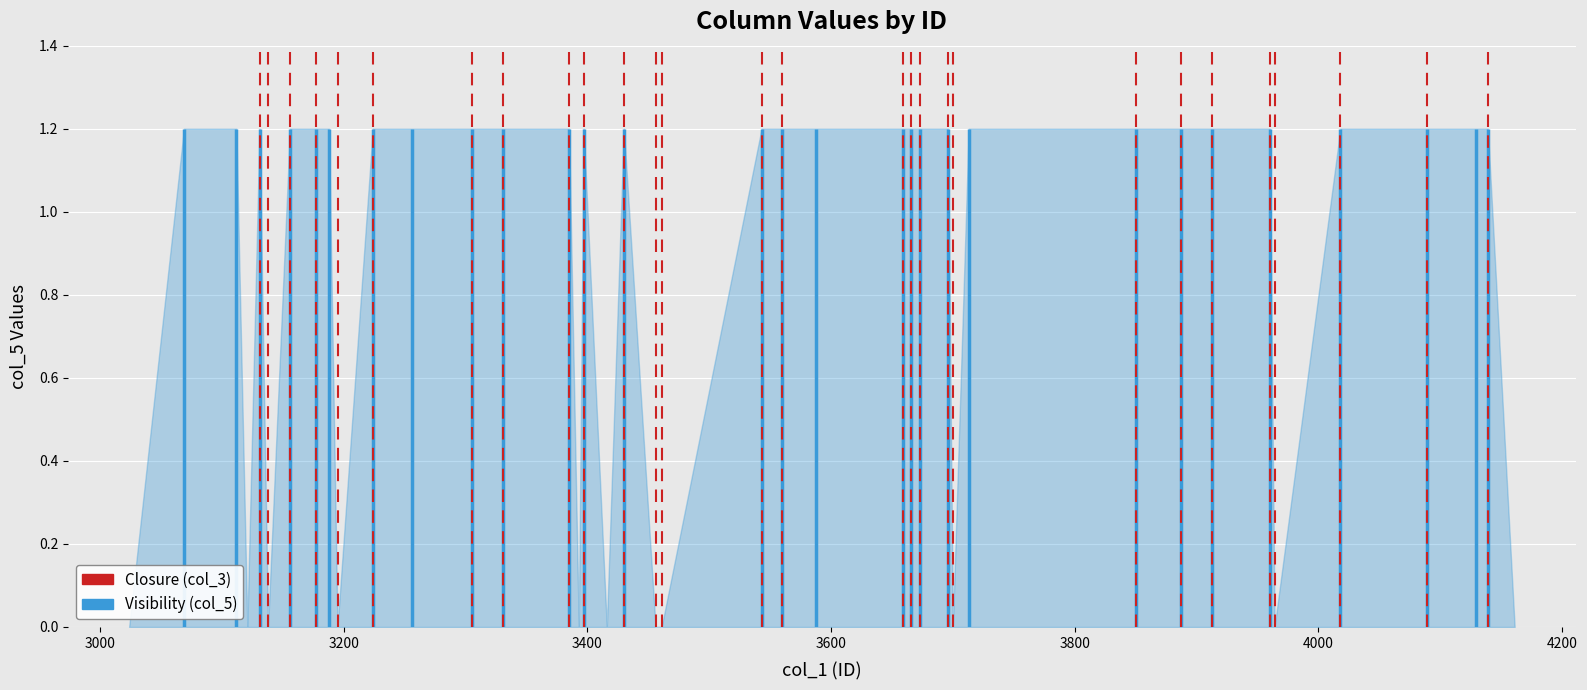

What is the greatest value displayed?

1.2